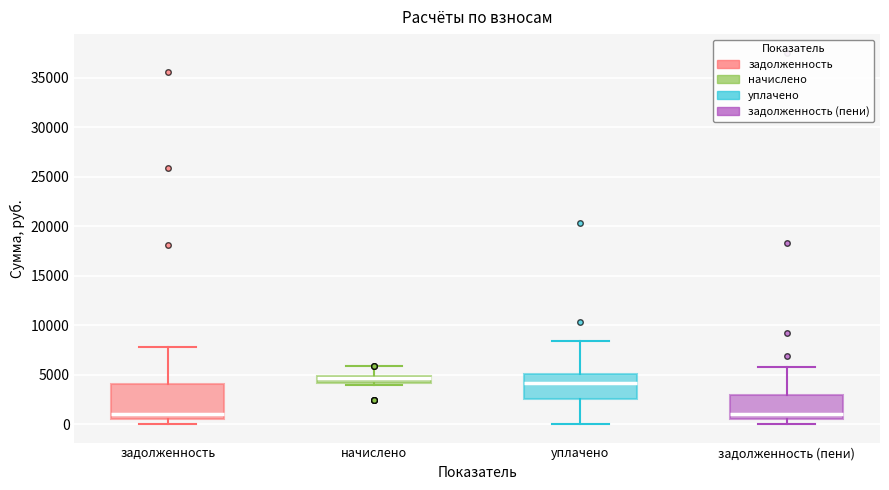

Where is the lower edge of the box for задолженность (пени) on the y-axis? The values are not printed on the chart, so give them approximately, as read against the axis.

500